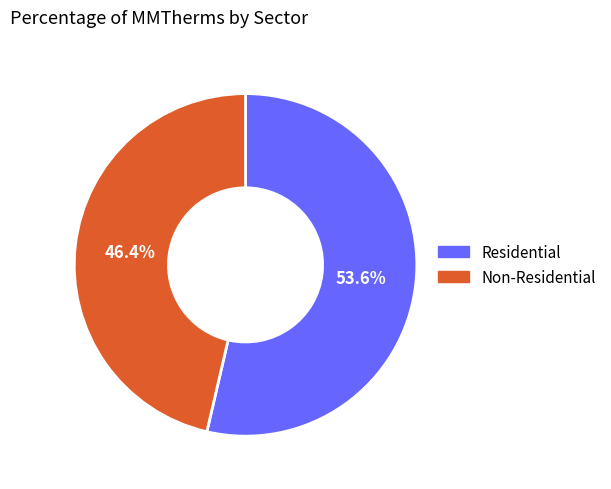

Rank the categories by value from highest to lowest.

Residential, Non-Residential